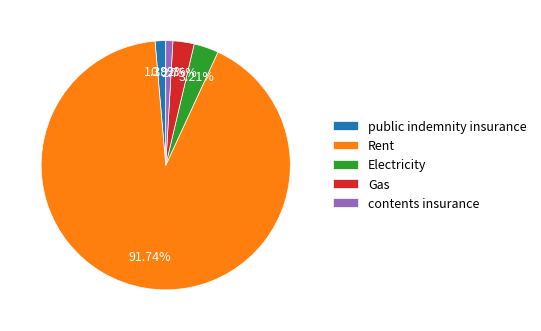

Which slice is the largest?

Rent